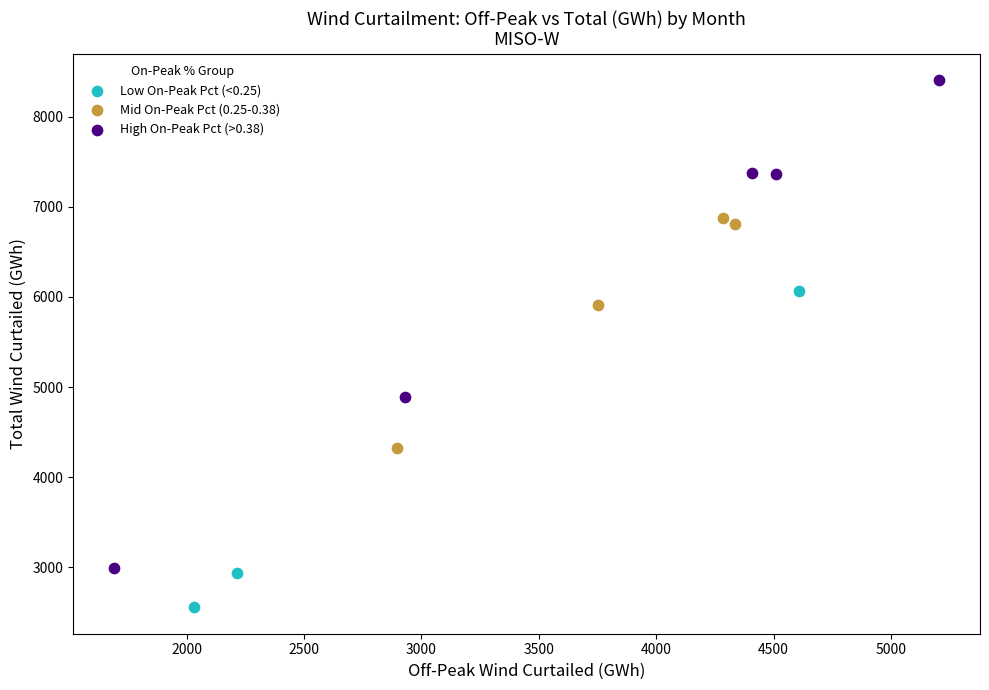

Which series reaches the maximum Y coordinate?

High On-Peak Pct (>0.38)